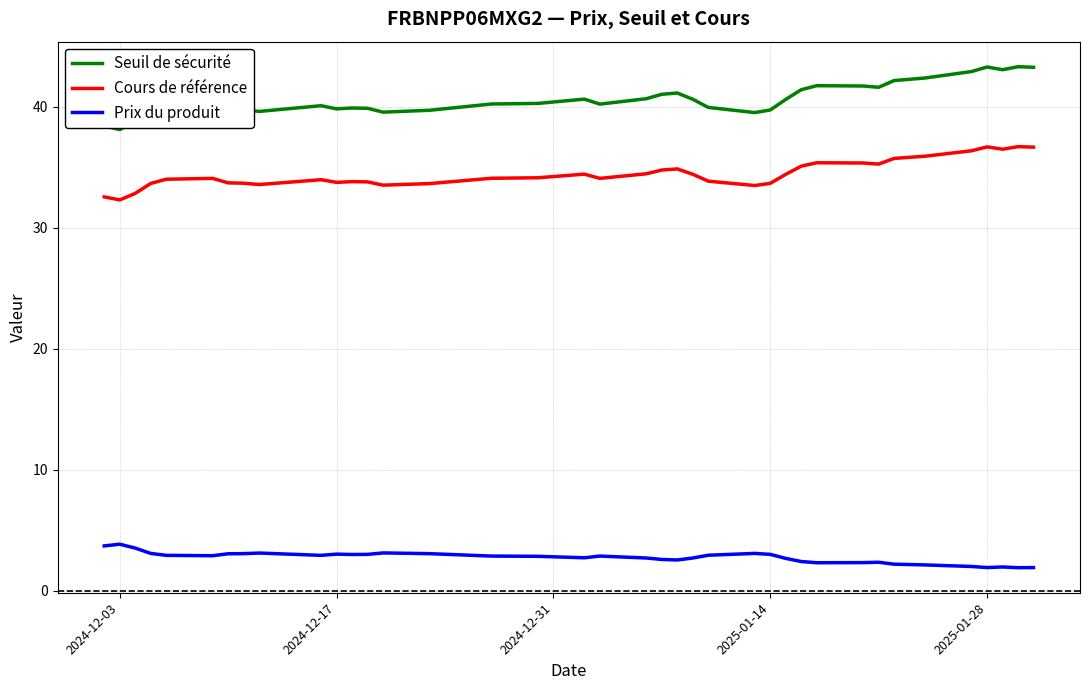

Does the chart have visible grid lines?

Yes